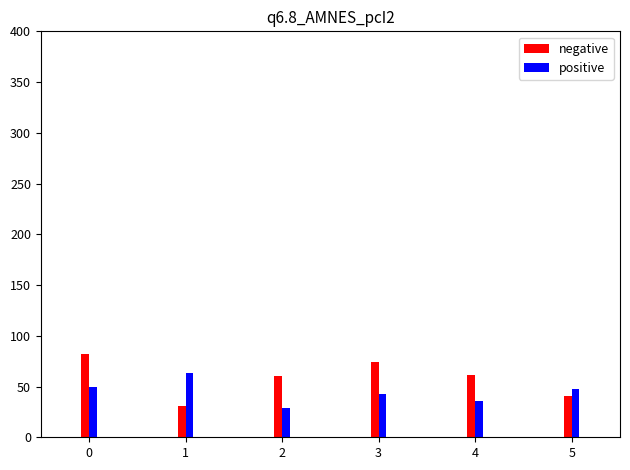

What is the highest value of the positive series?

63